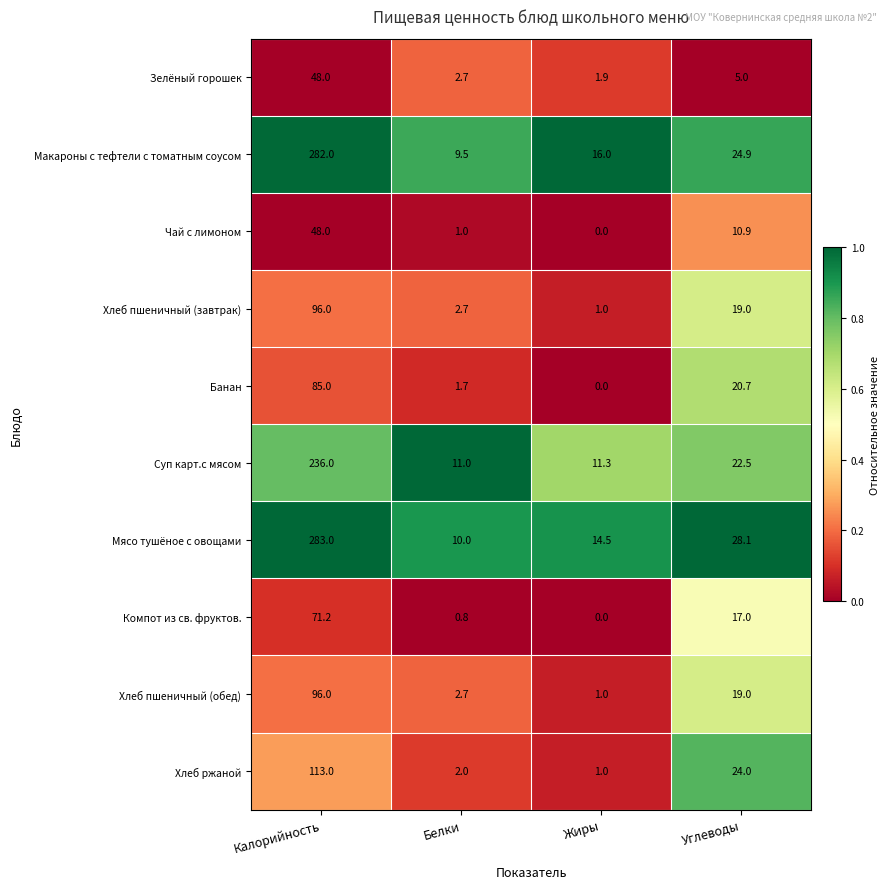

What is the highest value of the Чай с лимоном series?

48.0